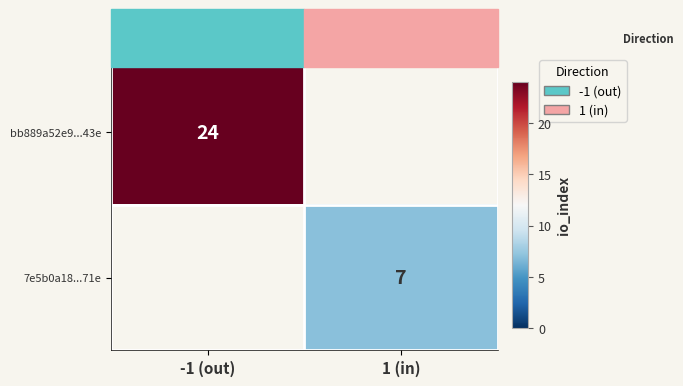

True or false: 7e5b0a18...71e has a value of 10 at 1 (in).

False